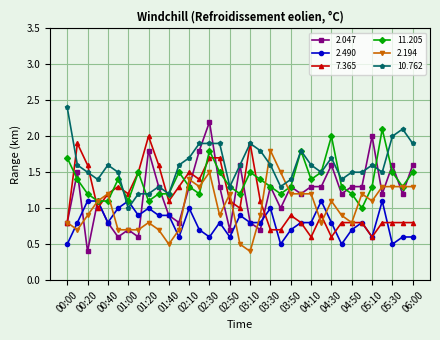

Is this an area chart (filled region under the line)?

No